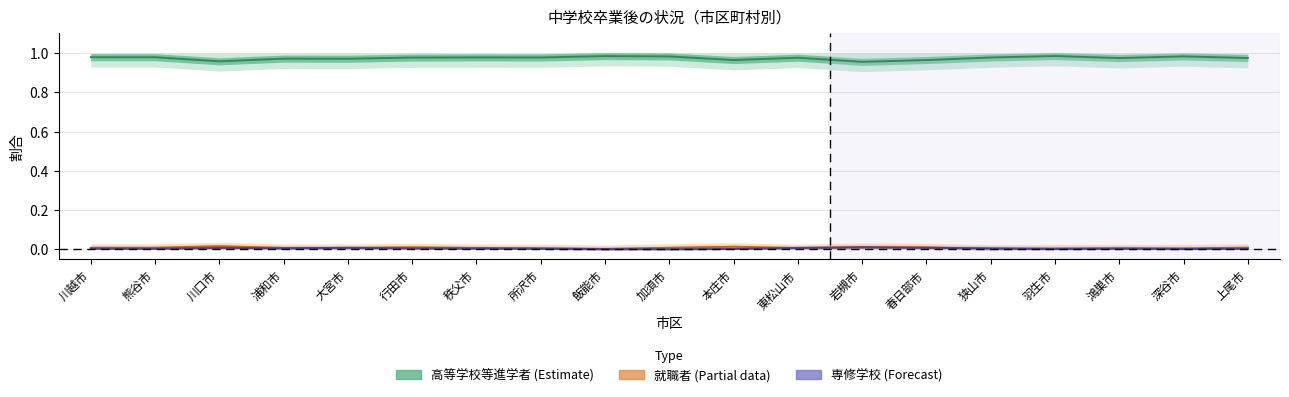

Which label corresponds to the smallest value in the chart?

加須市